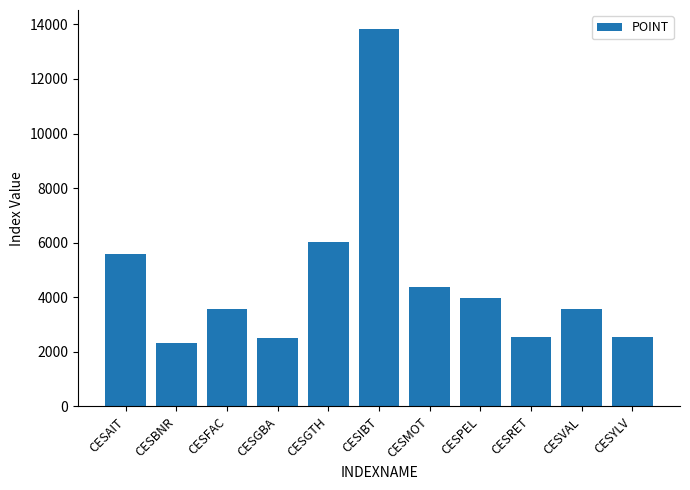

What is the sum of the values at CESFAC and CESYLV?

6109.7